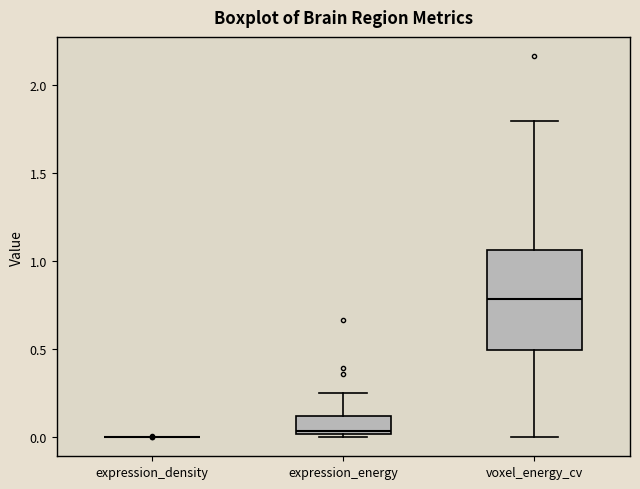

Reading left to right, transcribe this box plot: for each box, give where its median line is, the range the box spans, and where its two whiskers end, as read against the y-axis. The values are not printed on the chart, so give them approximately, as read against the axis.

expression_density: box collapsed to a line at 0.00, whiskers 0.00 to 0.00
expression_energy: median 0.05, box 0.00 to 0.10, whiskers 0.00 (just below the box's lower edge) to 0.25
voxel_energy_cv: median 0.80, box 0.50 to 1.05, whiskers 0.00 to 1.80